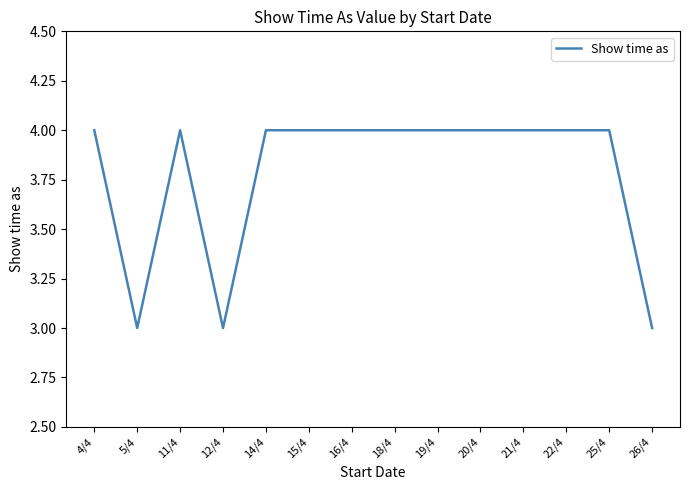

What is the greatest value displayed?

4